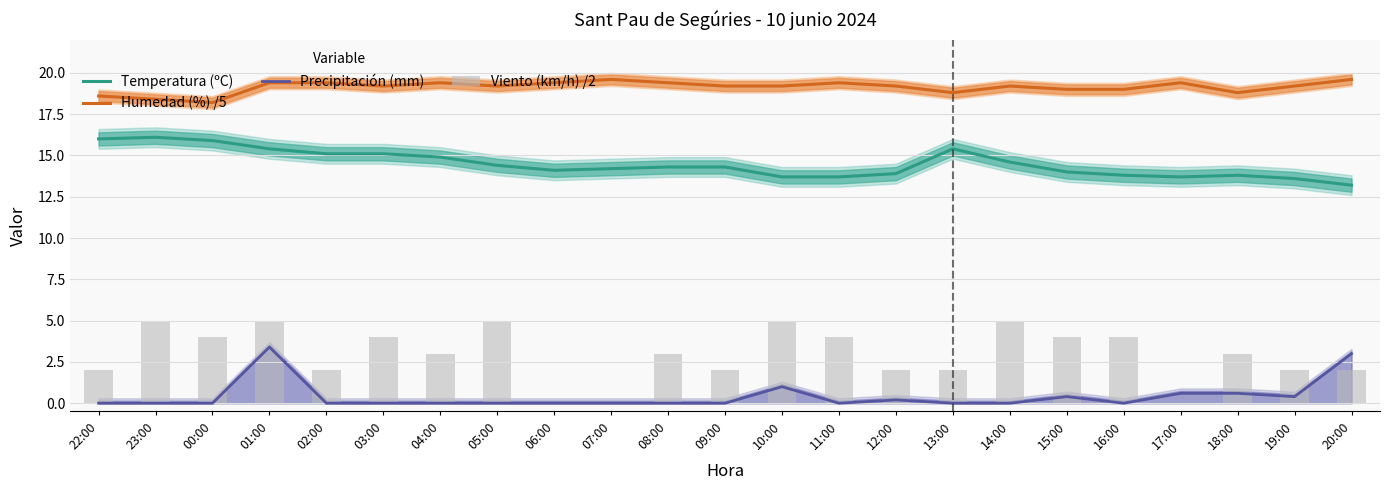

What is the difference between the second highest and second lowest values in the Precipitación (mm) series?

3.0